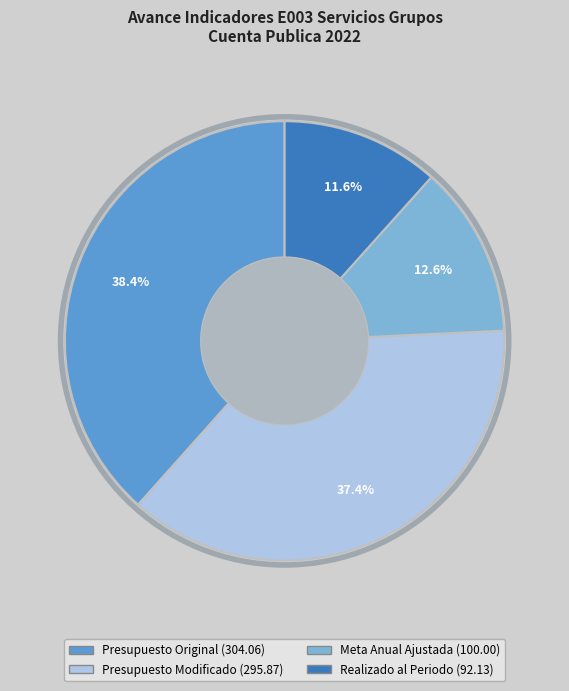

To the nearest percent, what is the difference between the largest and smallest slice percentages?

27%